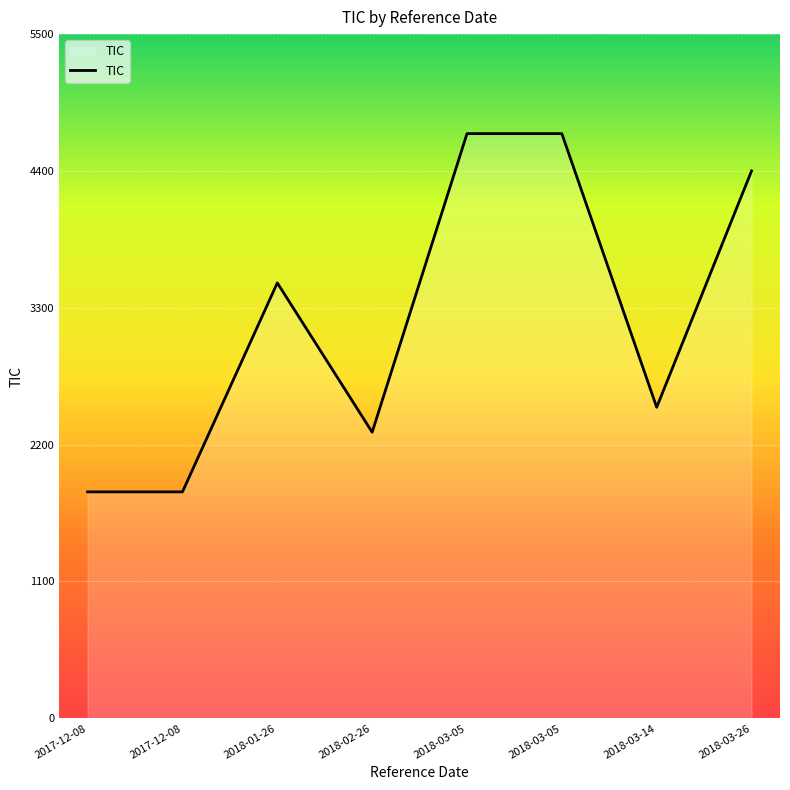

At which label is the value closest to 3260?

2018-01-26